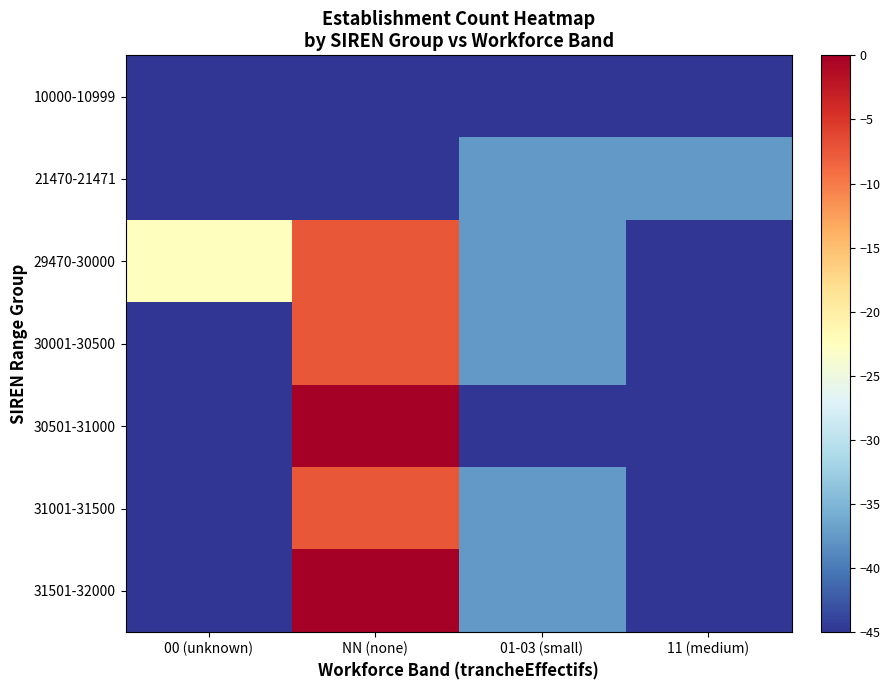

What is the total value across all series at 00 (unknown)?

-292.5